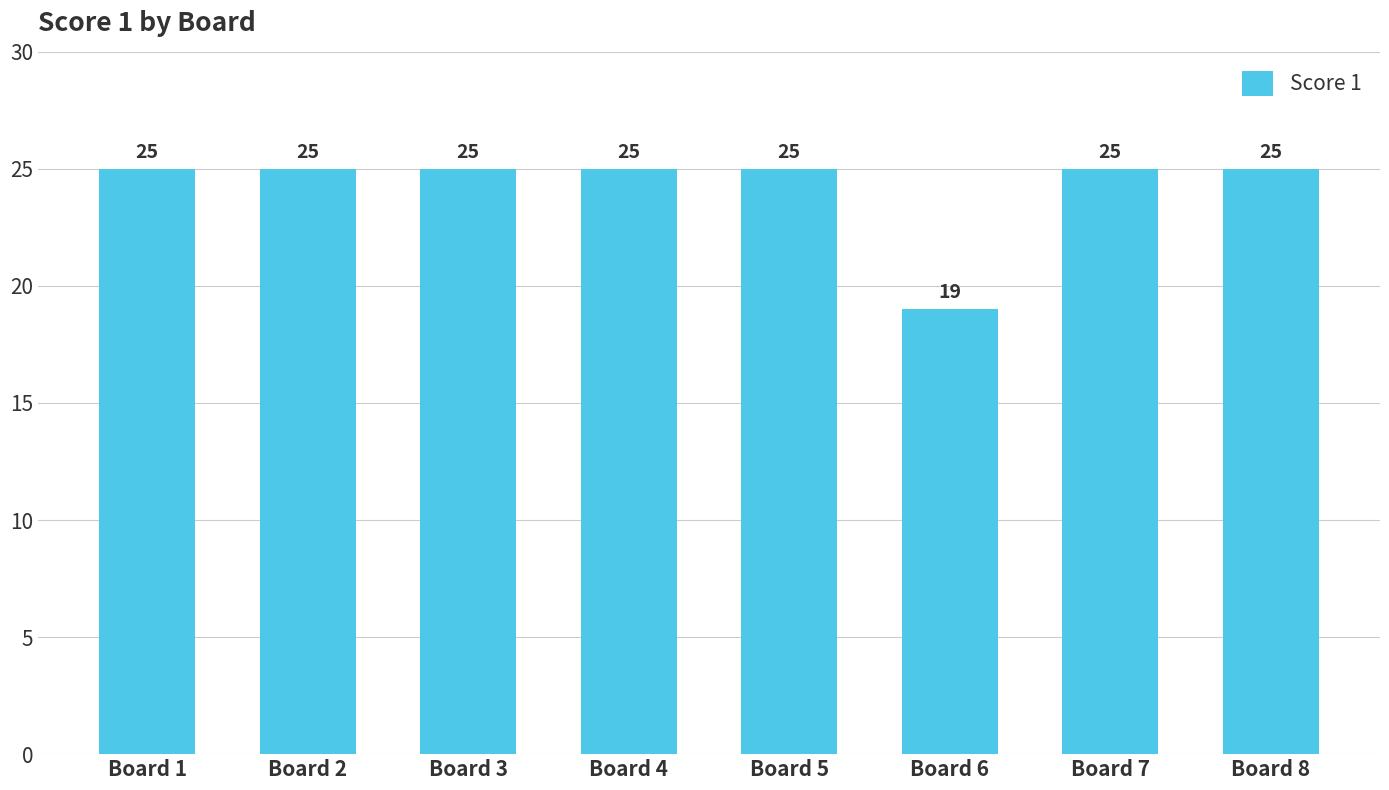

What is the sum of all values?

194